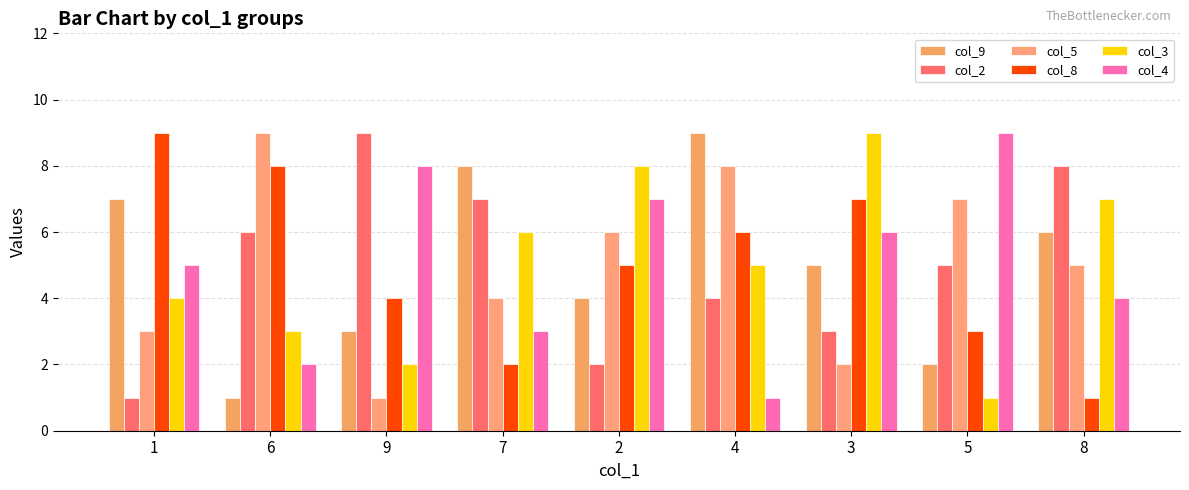

Rank the categories by col_3 value from lowest to highest.

5, 9, 6, 1, 4, 7, 8, 2, 3